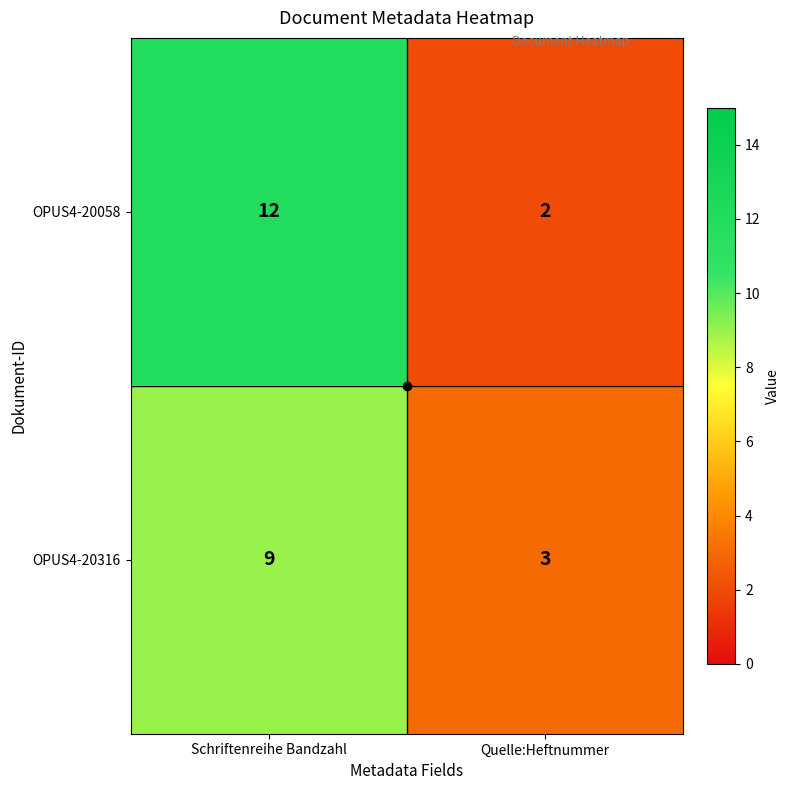

What is the maximum value shown in the chart?

12